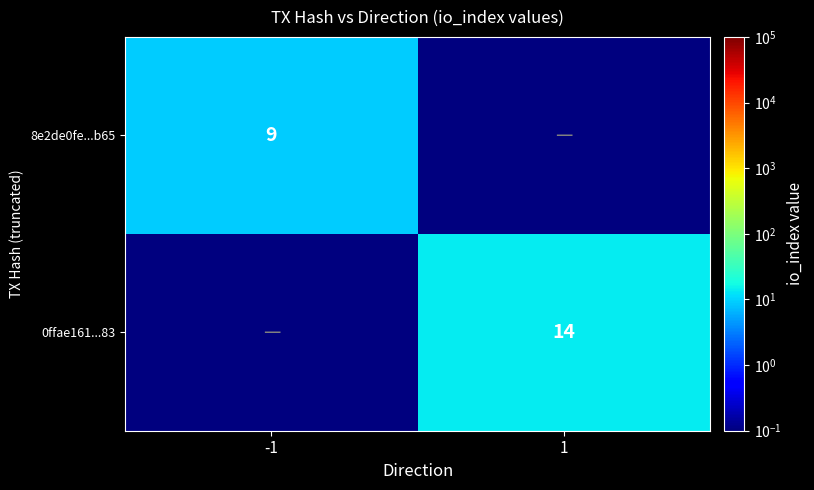

Which label corresponds to the smallest value in the chart?

1